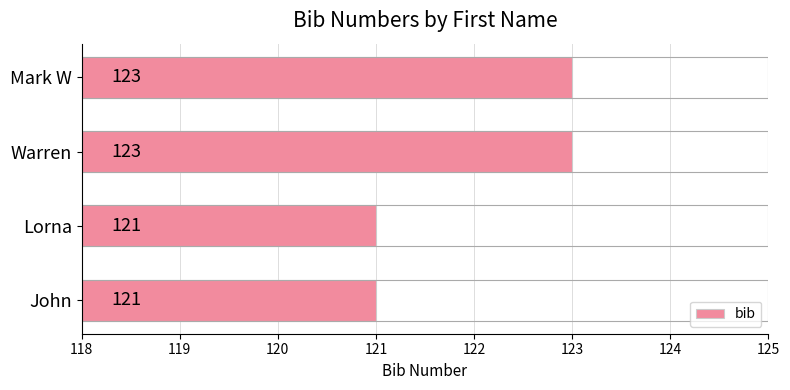

Count the values in the range 121 to 123.

4